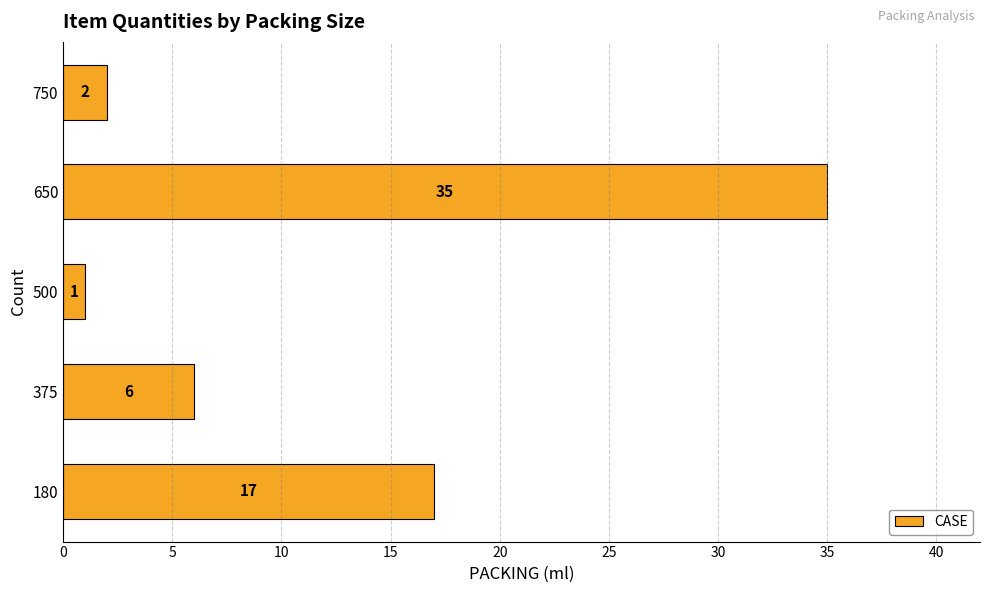

What is the smallest value displayed?

1